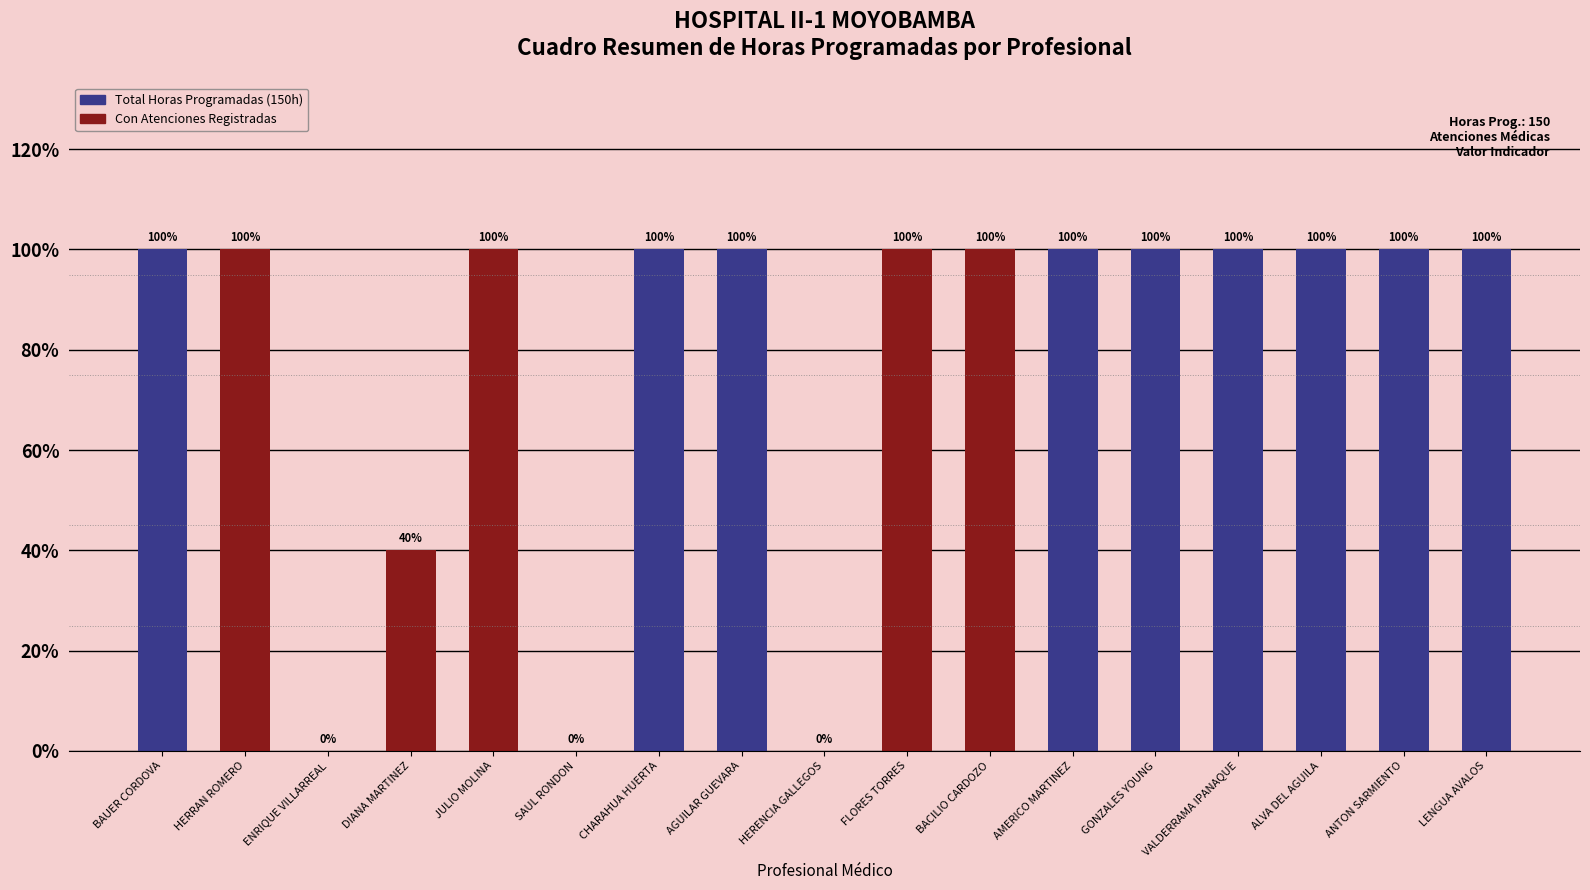

Where is the data nearest to the value 75?

DIANA MARTINEZ